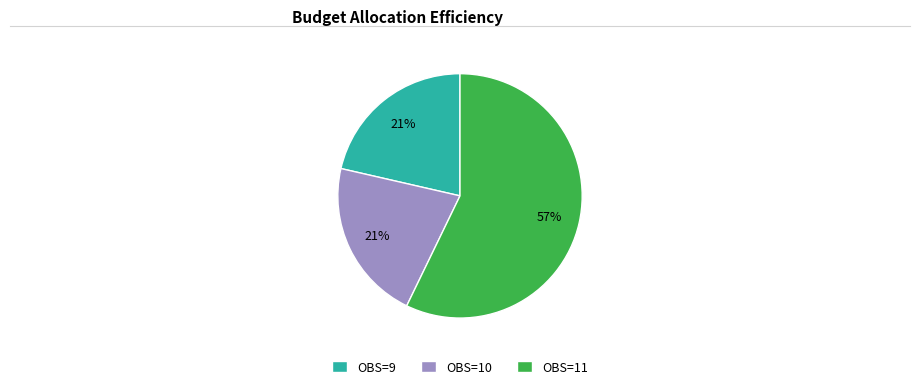

Does any single category account for the majority?

Yes